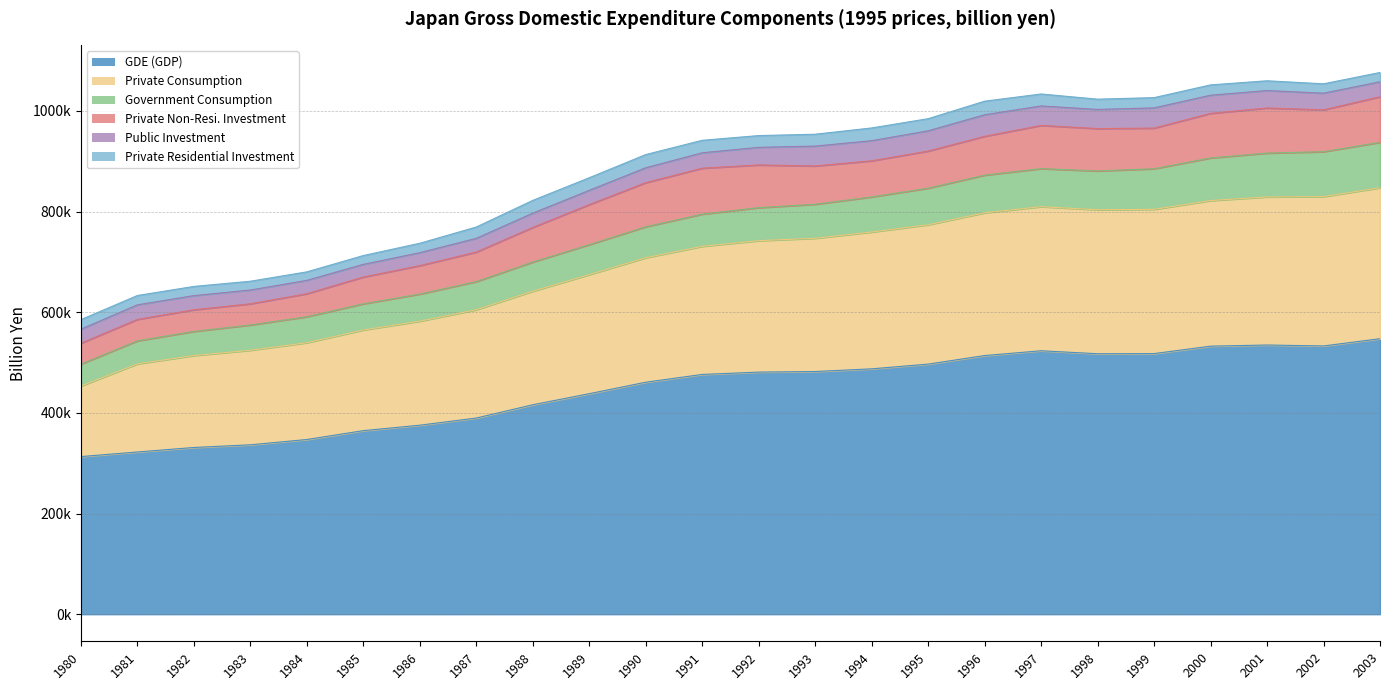

True or false: Public Investment and Private Non-Resi. Investment intersect in this chart.

False